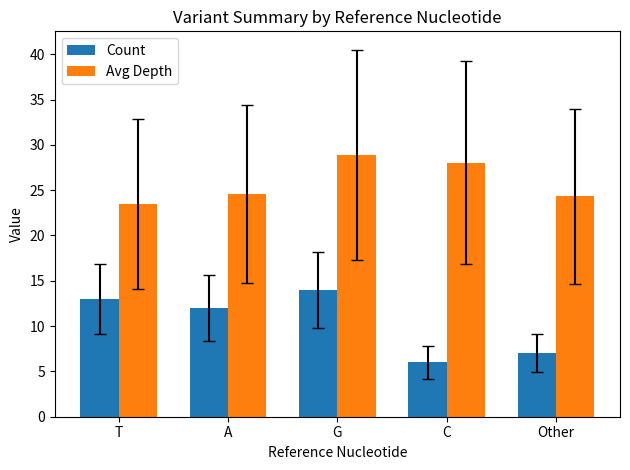

Reading left to right, extract all data points from this chart.

Count: 13.0	12.0	14.0	6.0	7.0
Avg Depth: 23.5	24.6	28.9	28.0	24.3